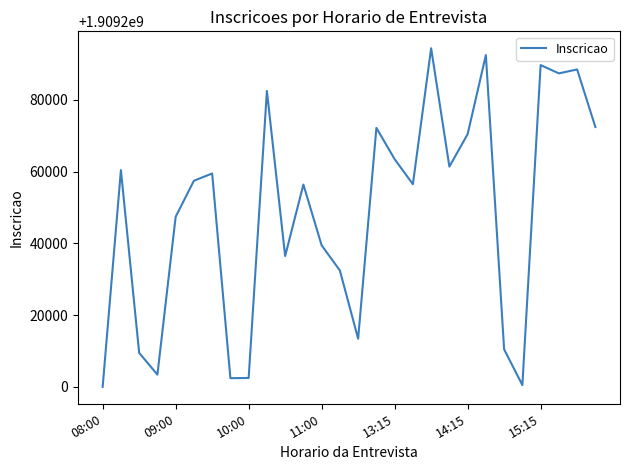

What is the difference between the maximum and minimum values?

94400